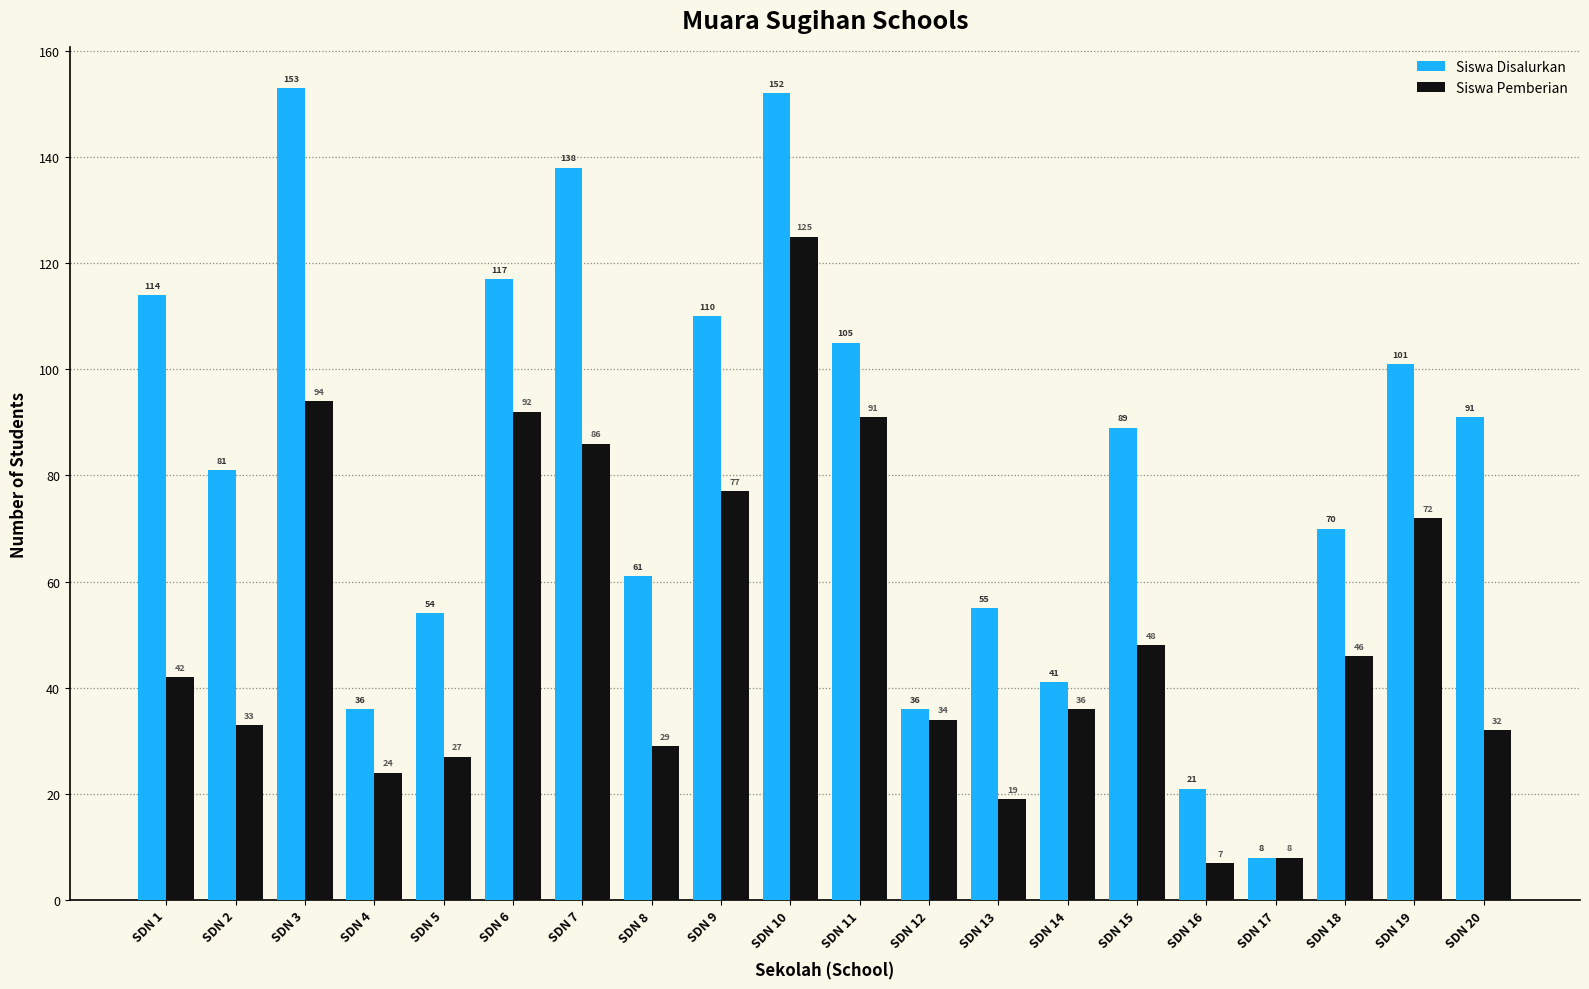

Read the Siswa Disalurkan value at SDN 19, to the nearest 5.

100